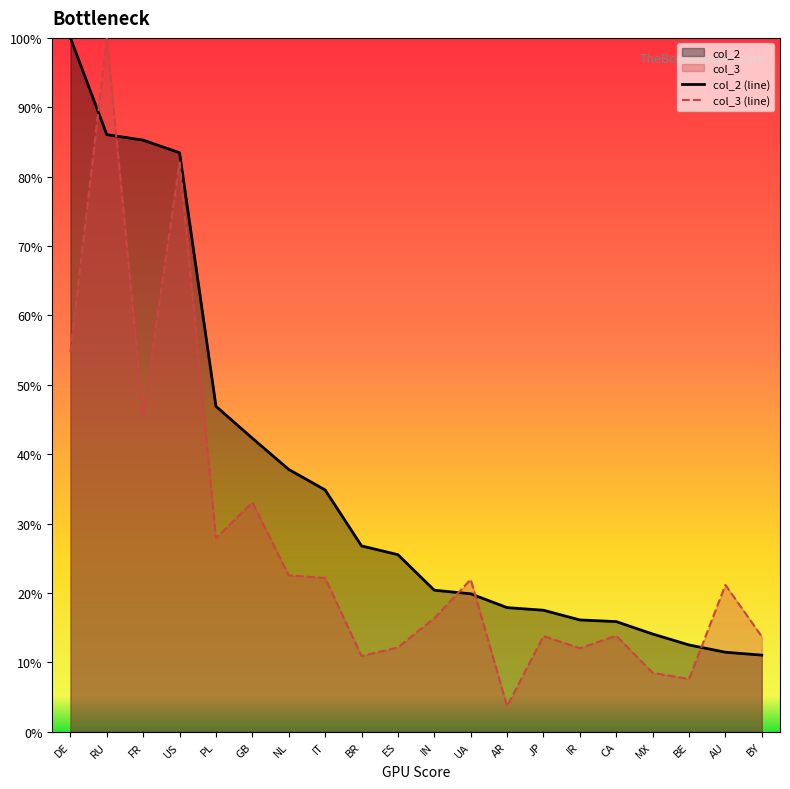

How many series are shown in this chart?

2